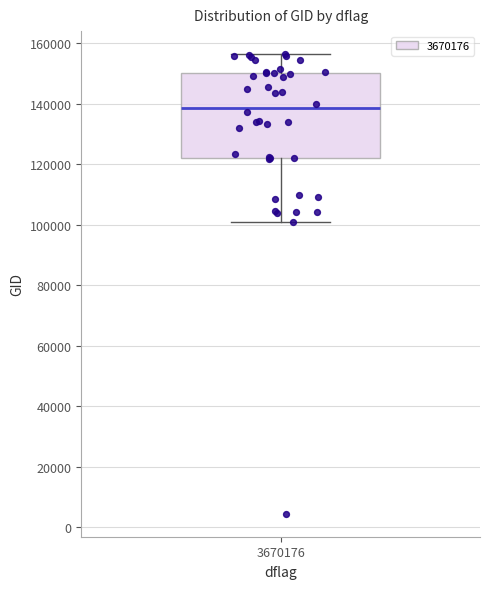

Where does the upper whisker of the box at x = 3670176 end on the y-axis? The values are not printed on the chart, so give them approximately, as read against the axis.

156000